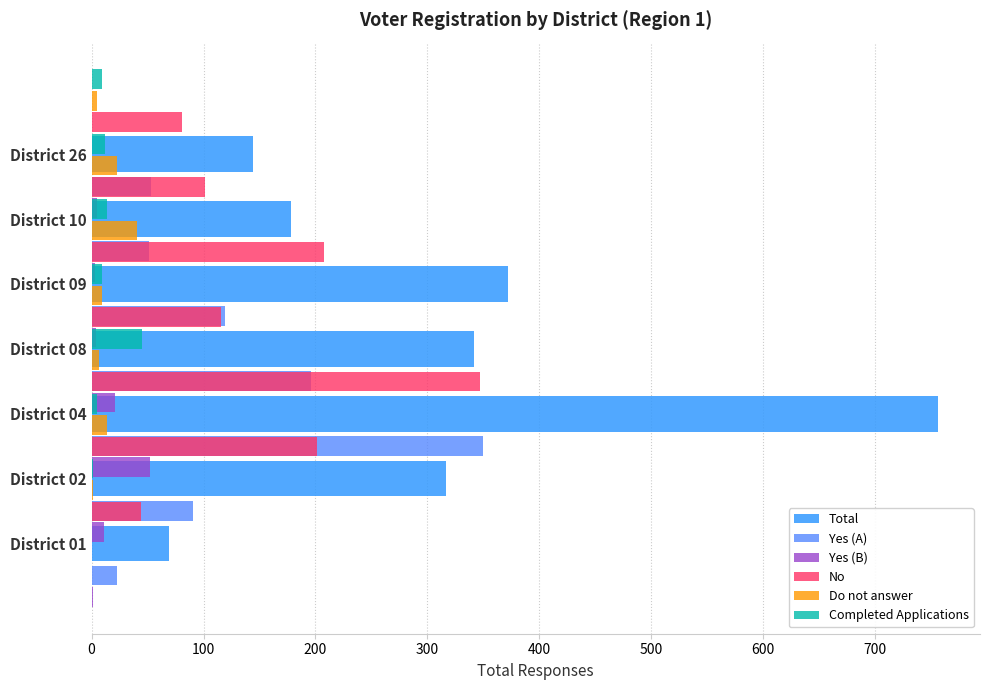

Is the value of Yes (B) at 0 greater than the value of Yes (A) at 200?

No